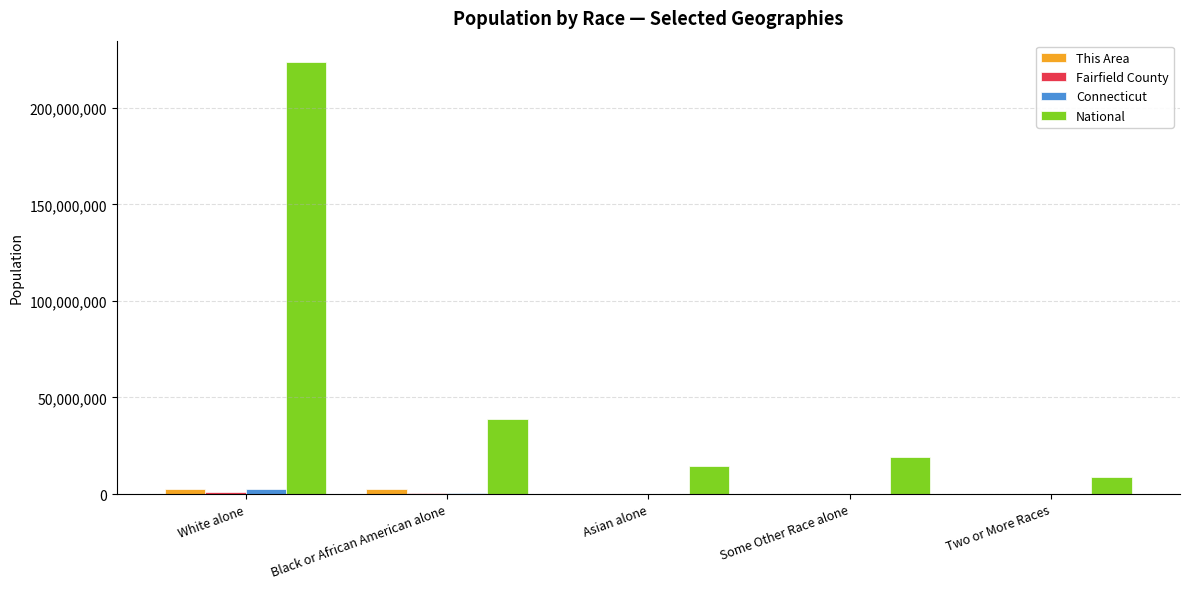

Is it true that National equals 9009073 at Two or More Races?

True